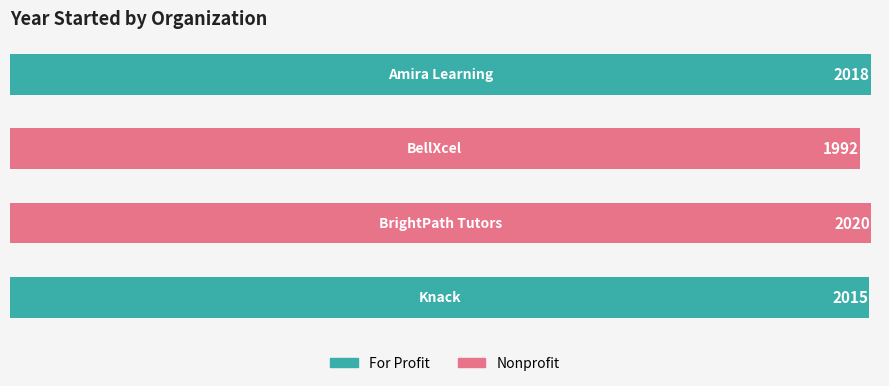

What is the smallest value displayed?

1992